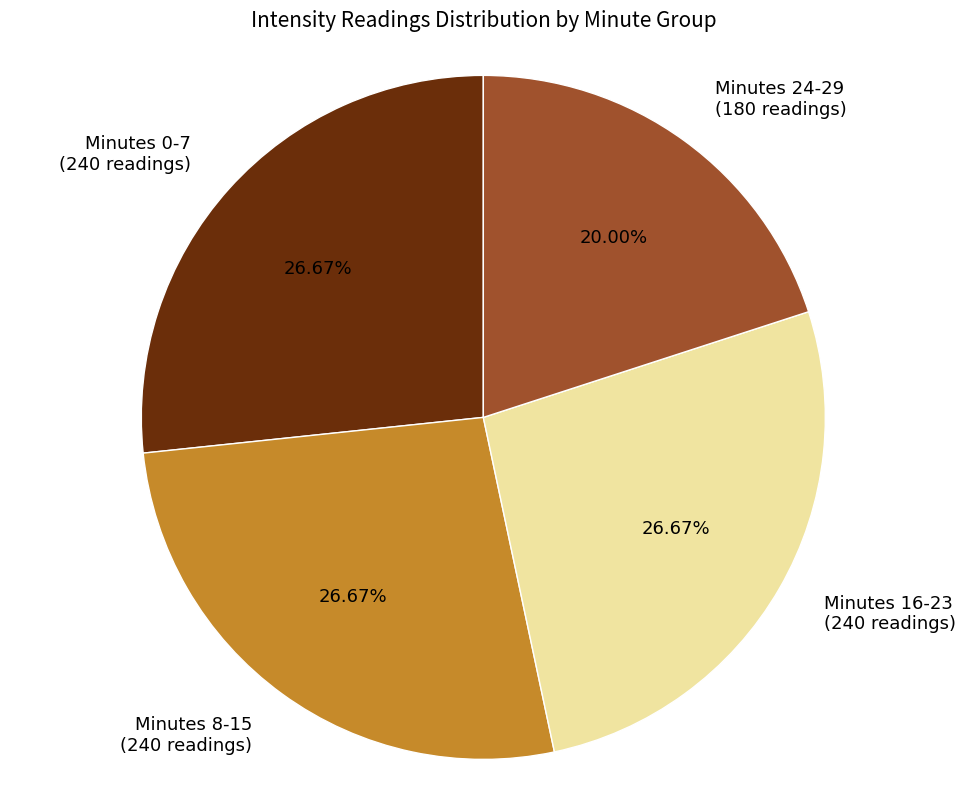

Between Minutes 24-29 (180 readings) and Minutes 16-23 (240 readings), which is larger?

Minutes 16-23 (240 readings)